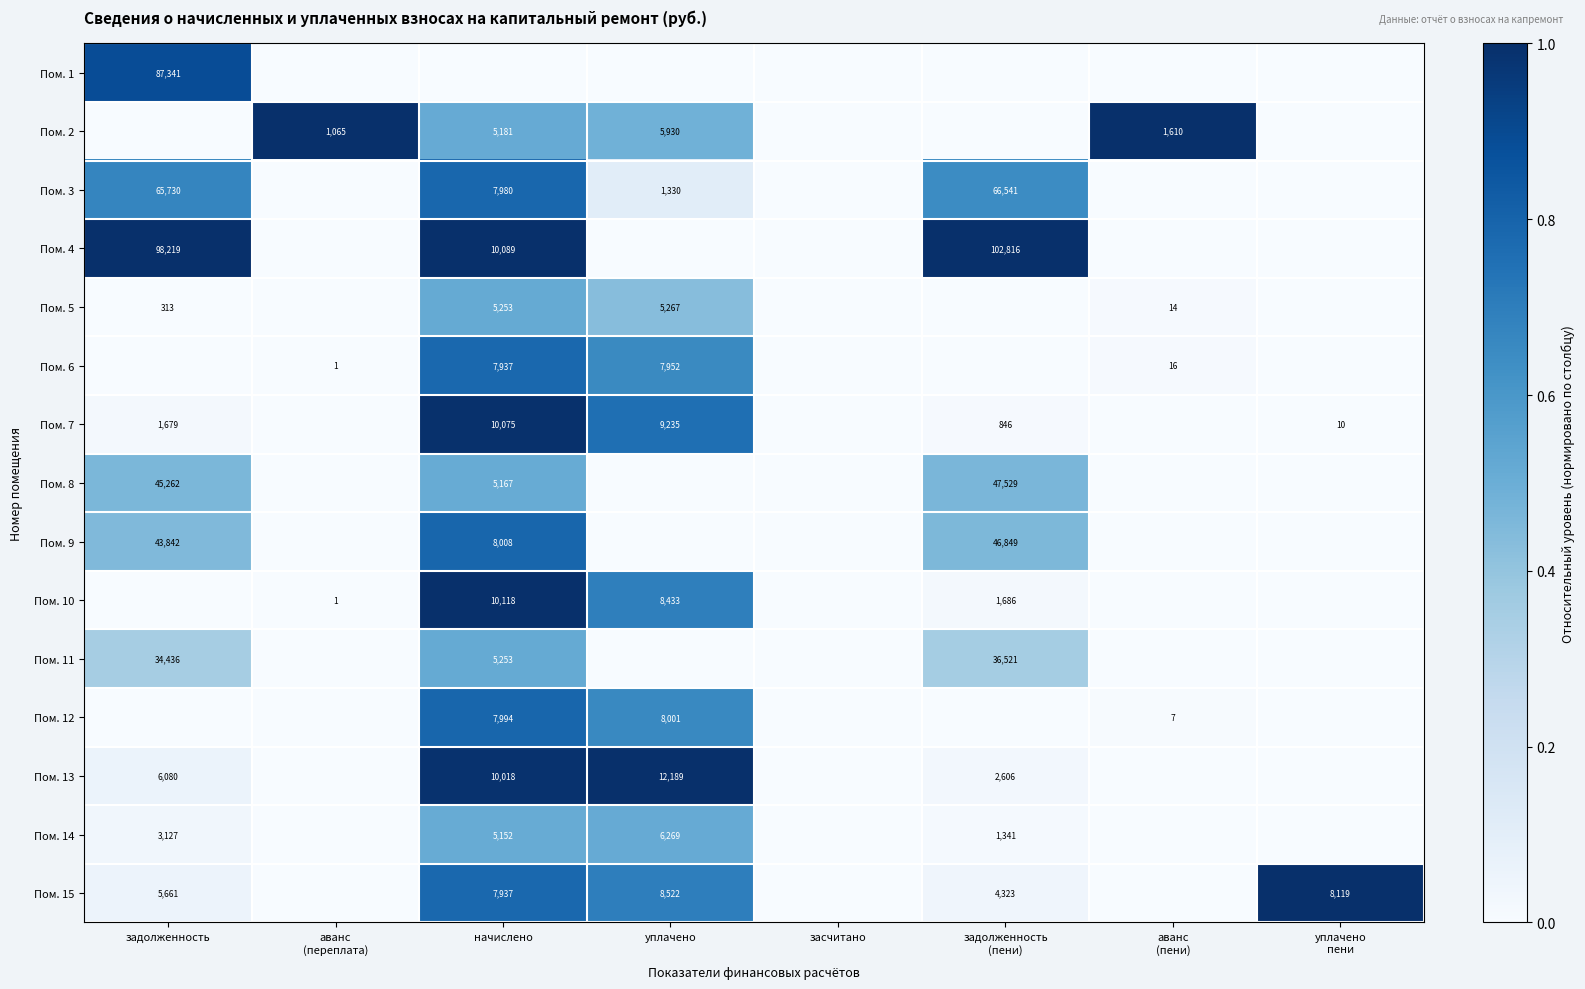

At how many categories does at least one series exceed 0?

7